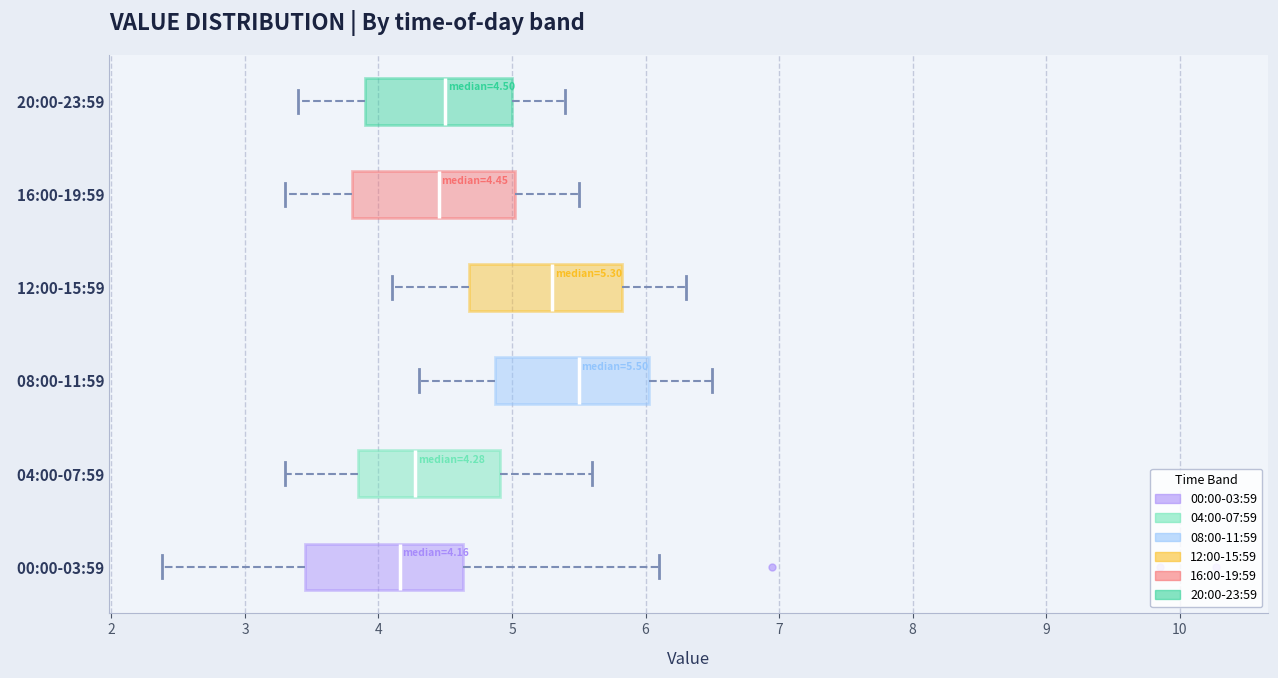

Which box has the furthest to the right median line?

08:00-11:59